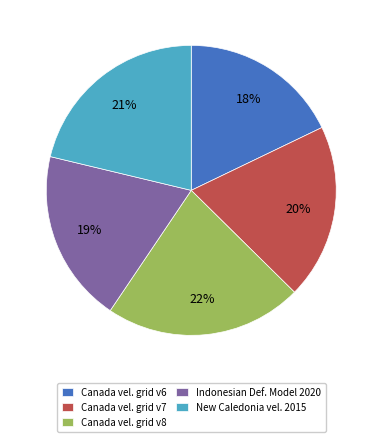

Which has a higher value, Canada vel. grid v6 or Canada vel. grid v8?

Canada vel. grid v8